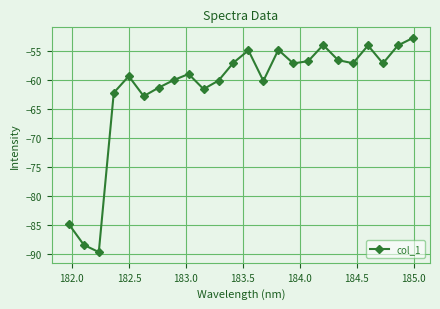

What is the difference between the maximum and minimum values?

36.9